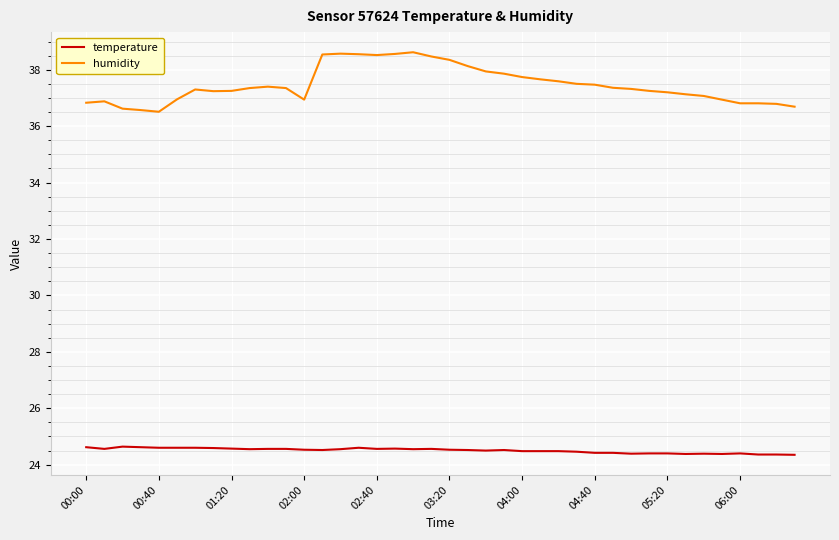

At how many categories does at least one series exceed 27?

40